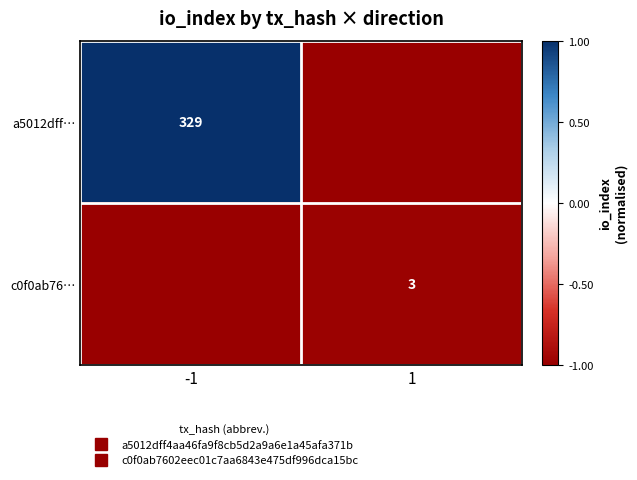

What is the minimum value shown in the chart?

-1.0